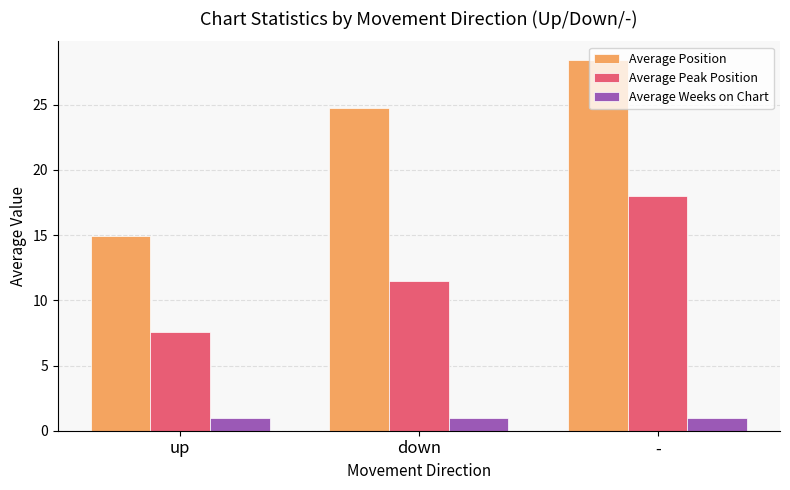

What is the sum of all Average Position values?

68.1